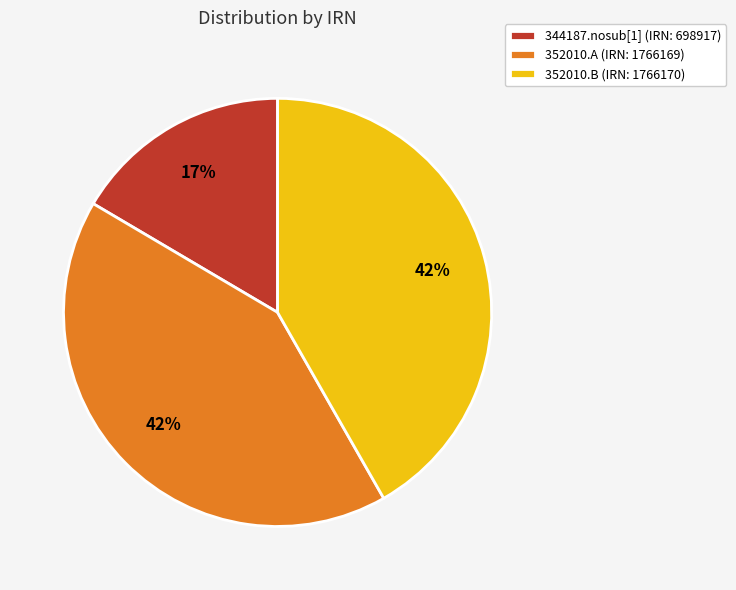

To the nearest percent, what is the average slice percentage?

33%